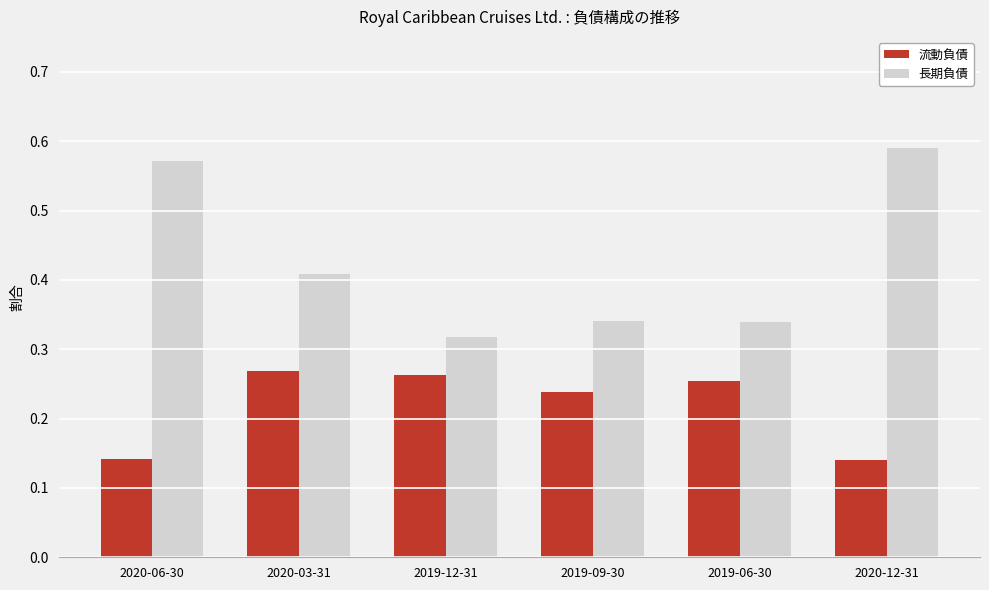

What is the label of the 6th bar from the left?

2020-12-31